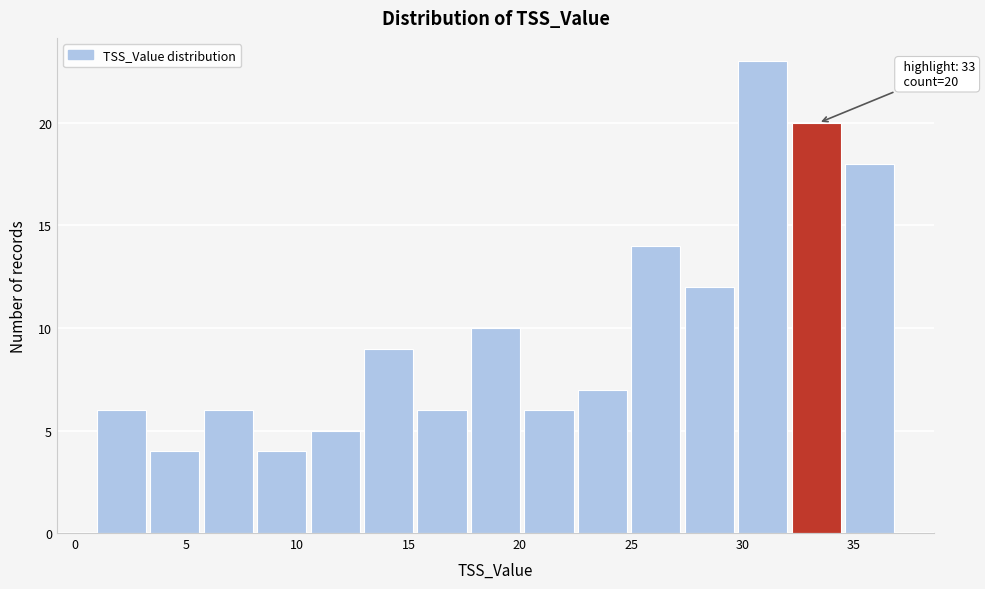

Over which range of the x-axis is the bar tallest?

29.8 to 32.2